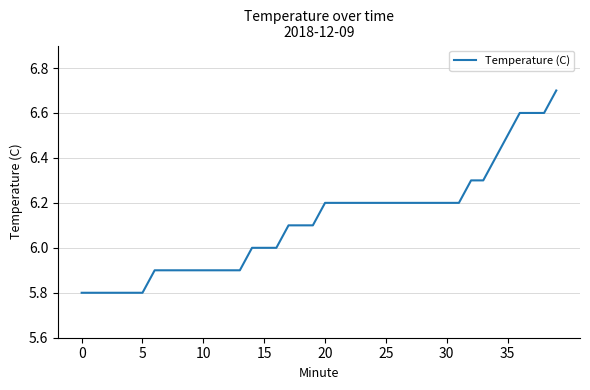

What is the minimum value shown in the chart?

5.8